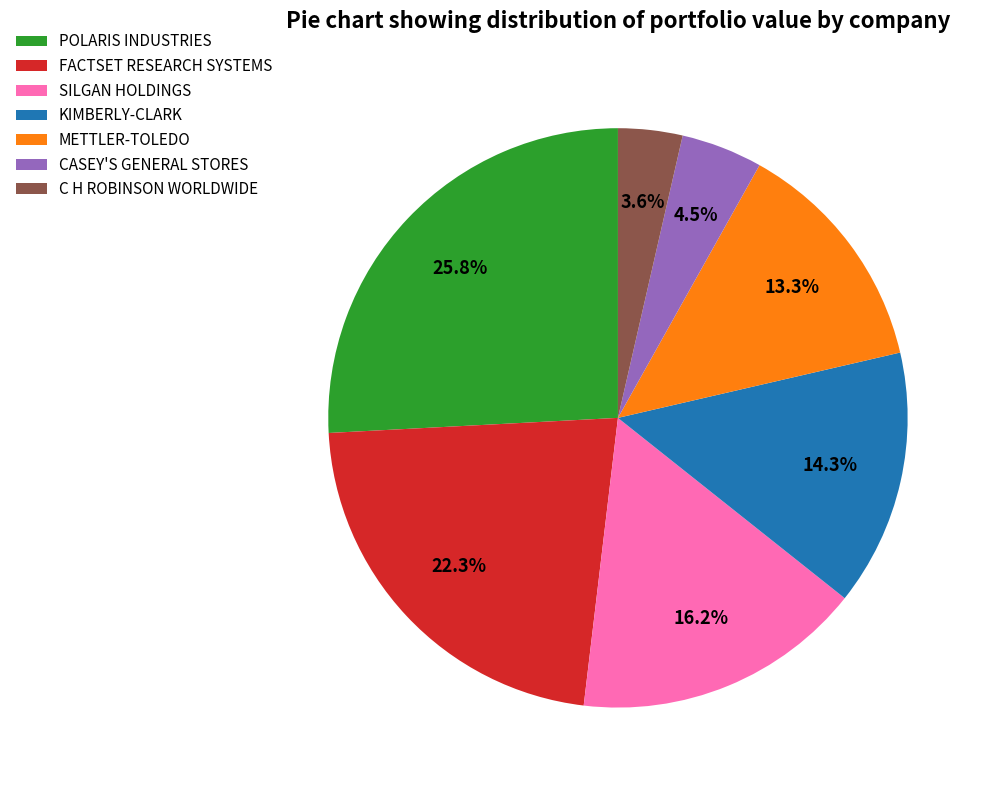

Do METTLER-TOLEDO and KIMBERLY-CLARK together represent more than half of the pie?

No